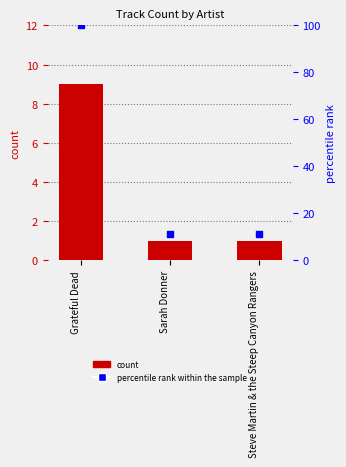

Which series has the largest total across all categories?

percentile rank within the sample